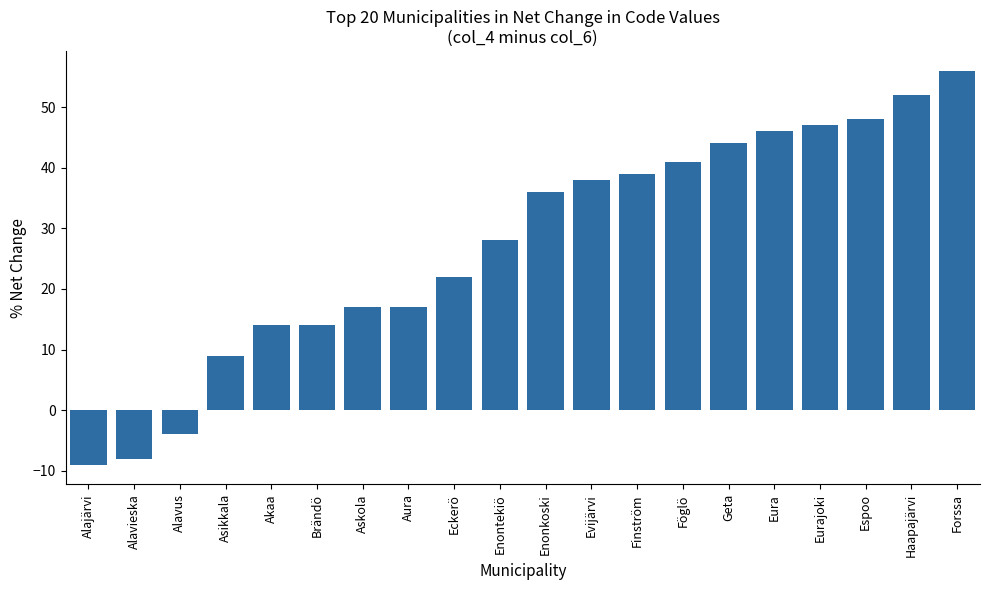

The chart shows a value of 56 at Forssa. True or false?

True